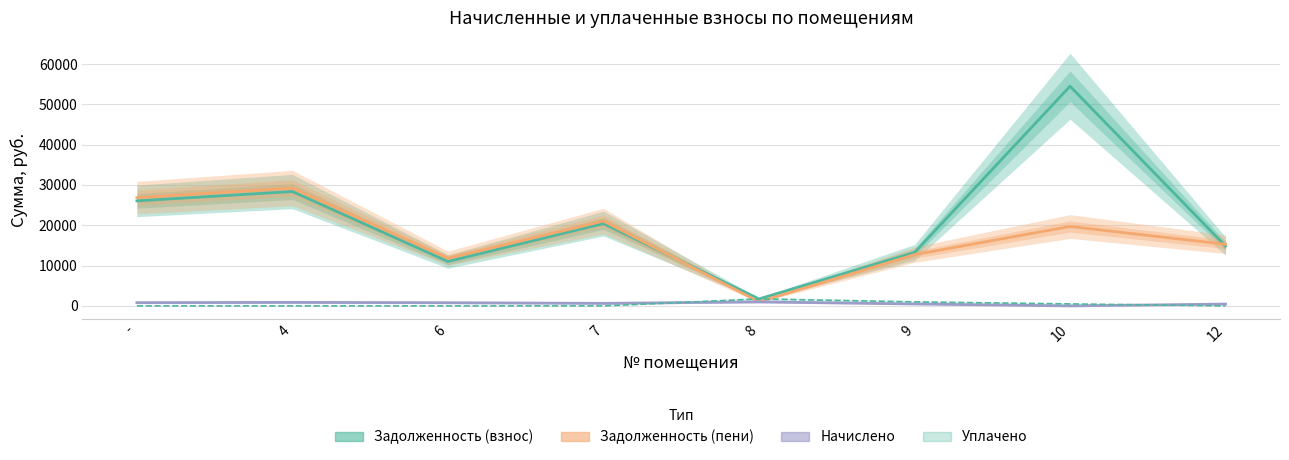

What is the total value across all series at 10?

74675.2